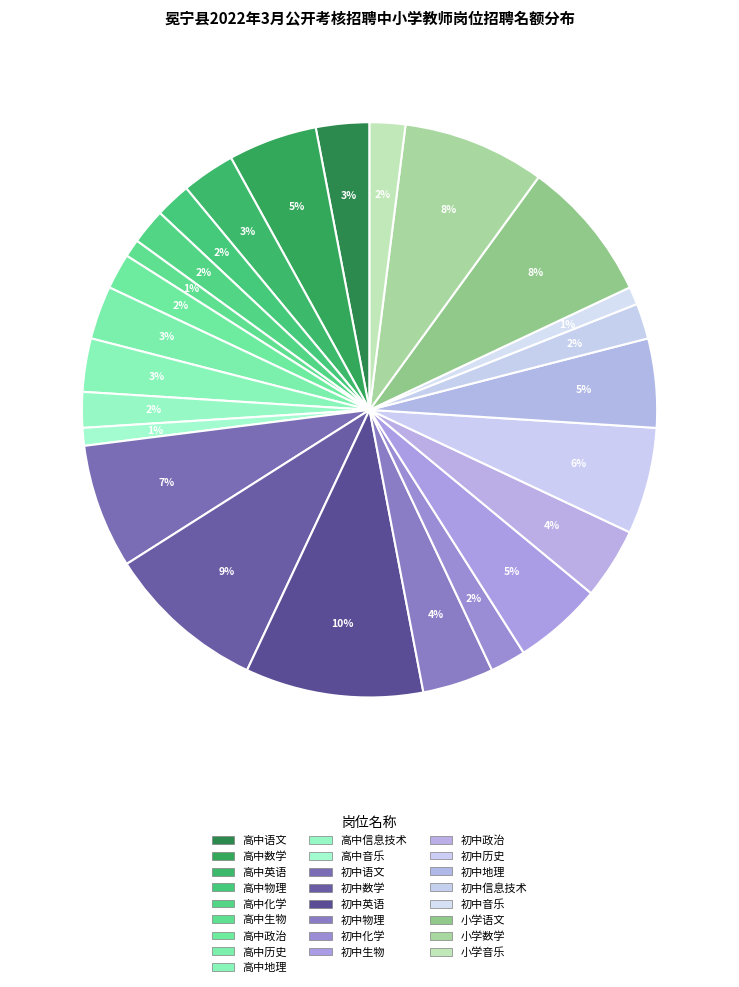

Does 初中语文 represent more than half of the total?

No